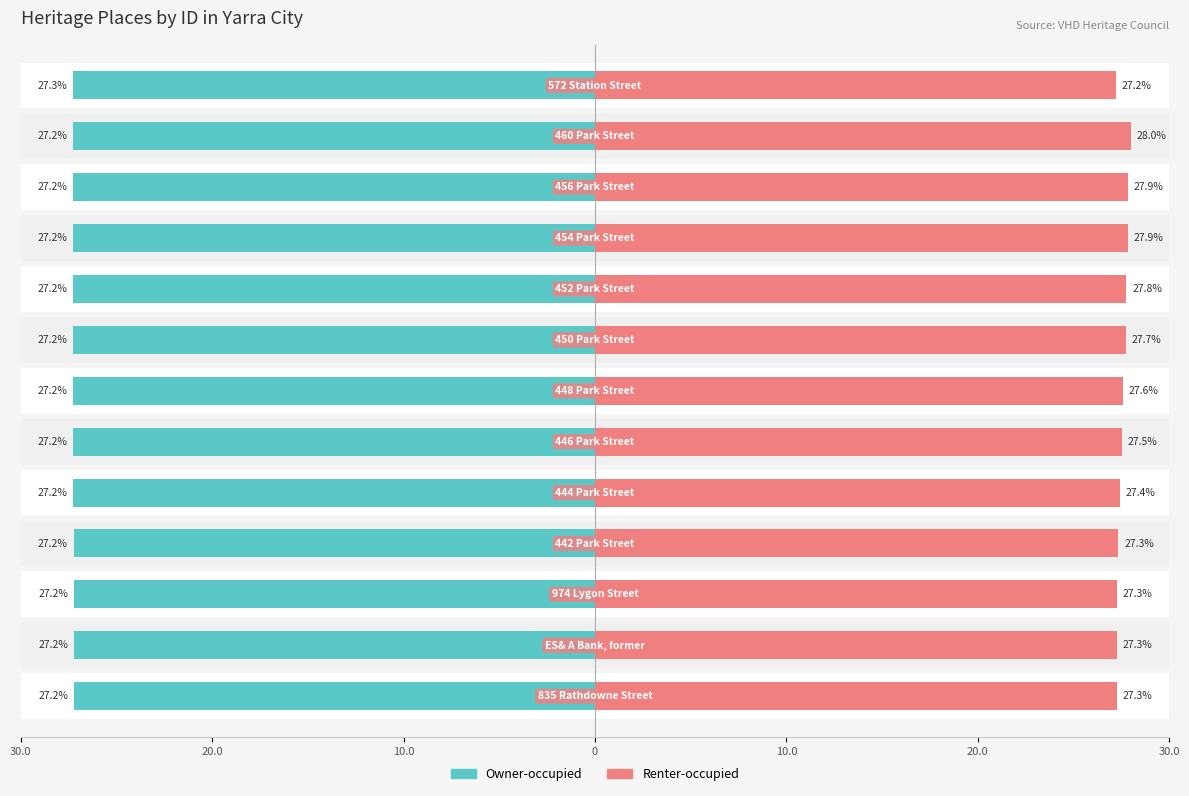

Is it true that Owner-occupied equals 27.2 at 10.0?

True